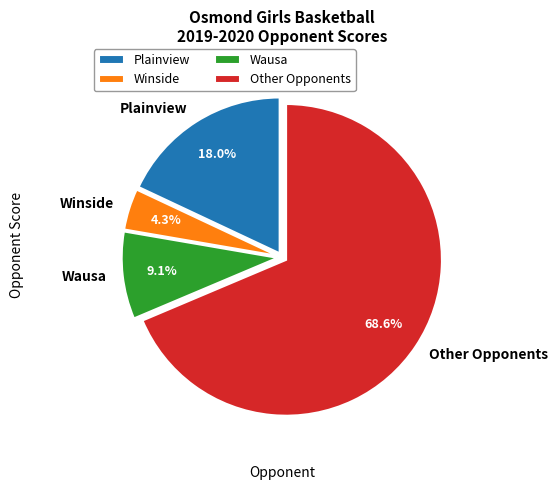

What is the smallest slice in the pie chart?

Winside